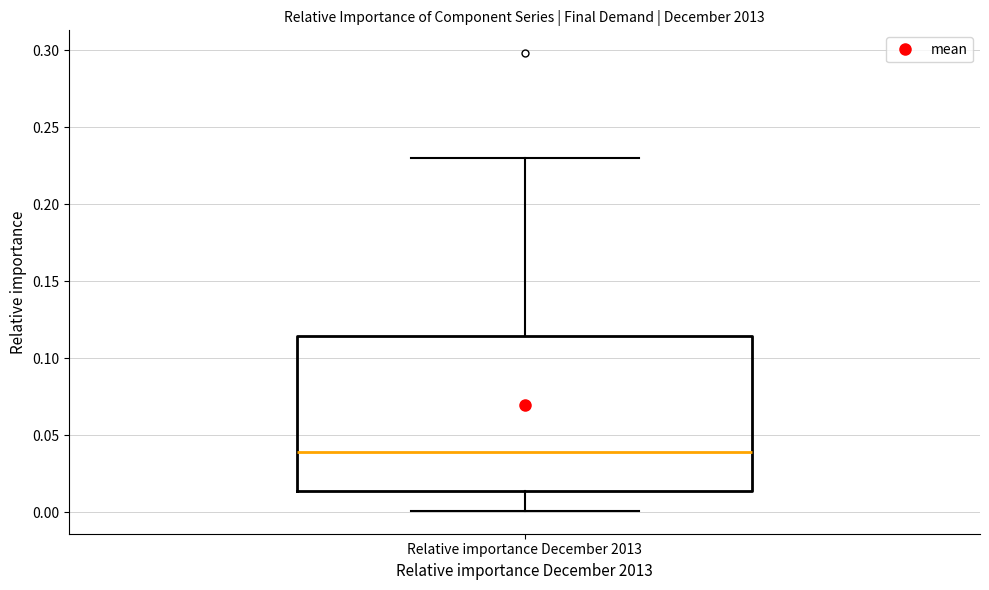

Where is the upper edge of the box for Relative importance December 2013 on the y-axis? The values are not printed on the chart, so give them approximately, as read against the axis.

0.115